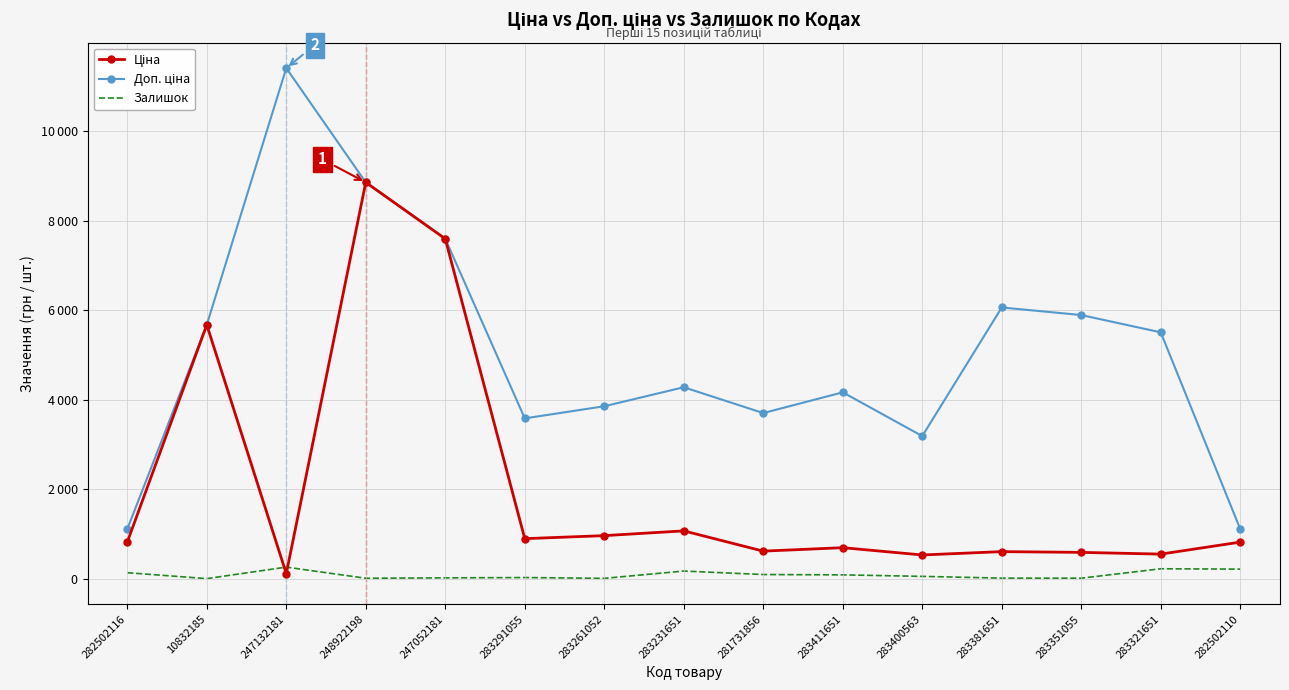

How many data points in Ціна are less than 818?

7